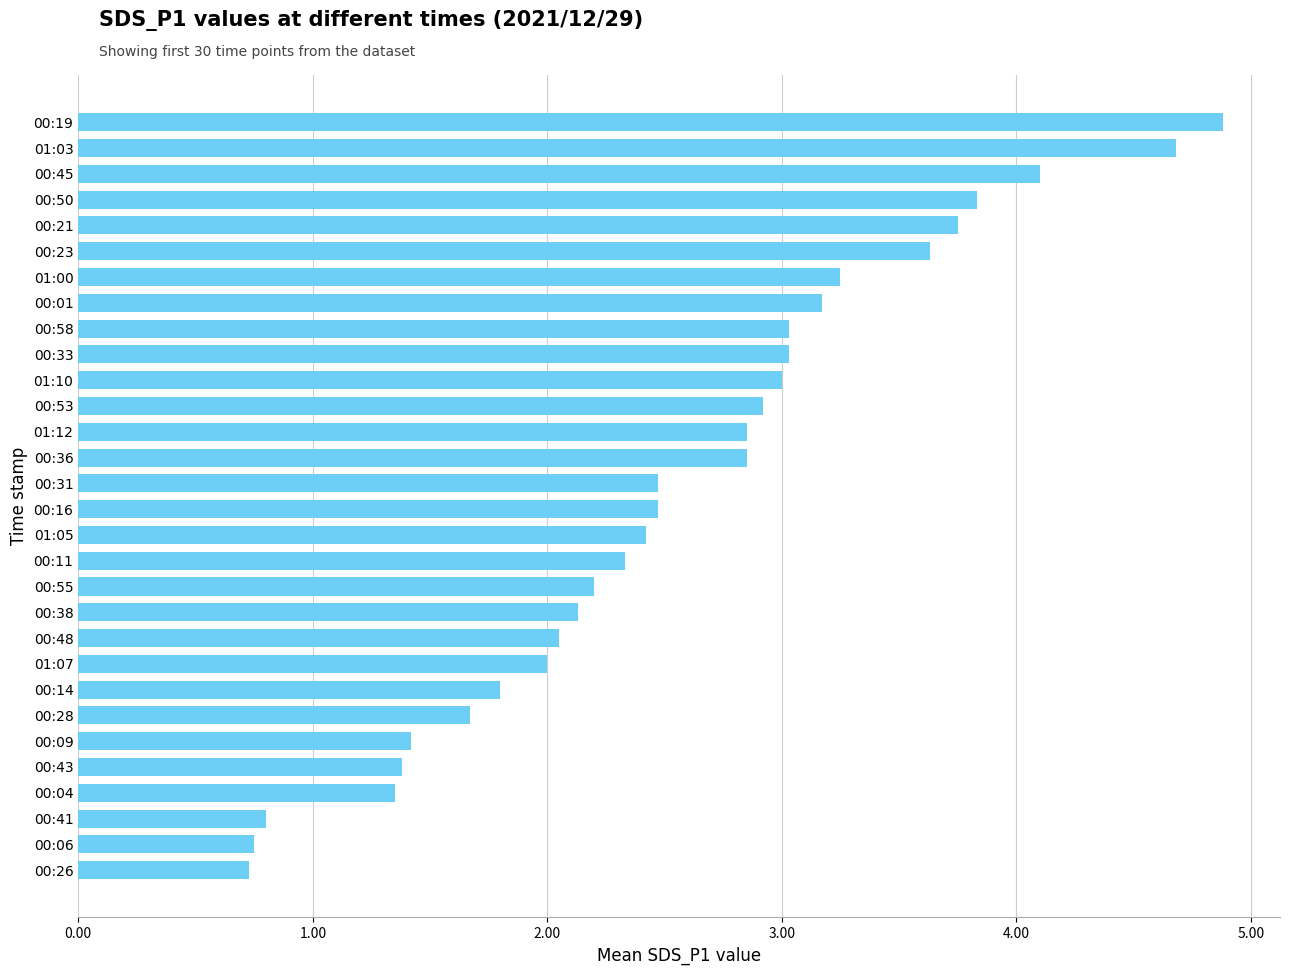

How many bars are there in total?

30